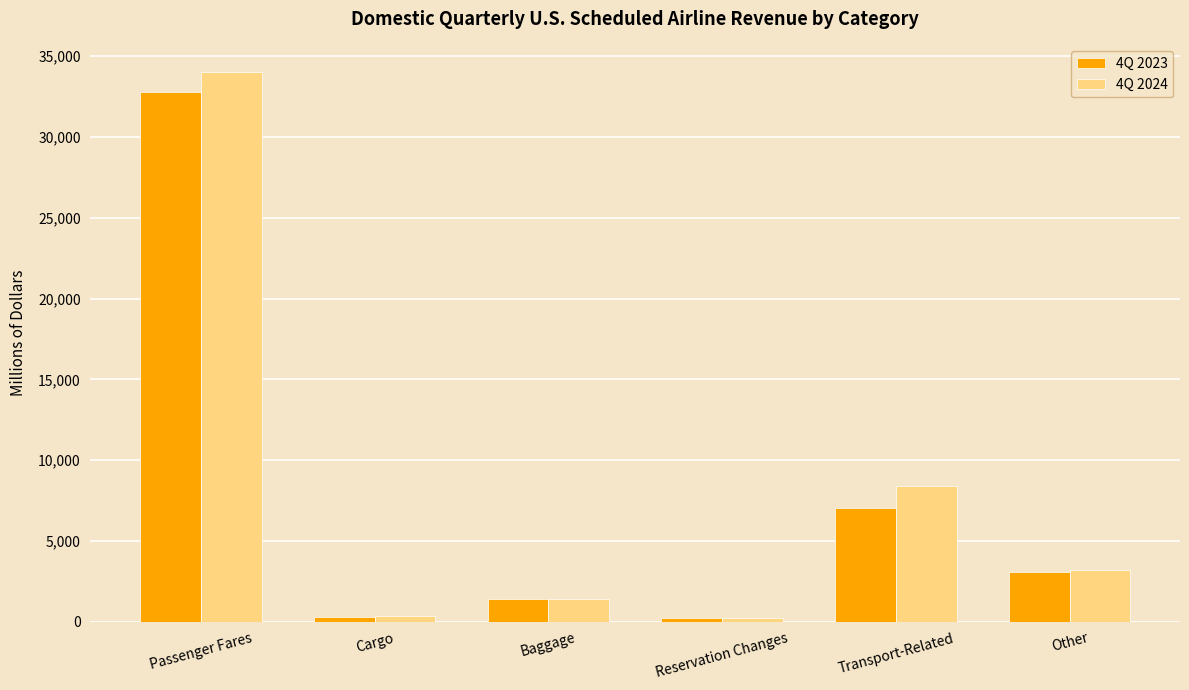

What are all the series names shown in the legend?

4Q 2023, 4Q 2024